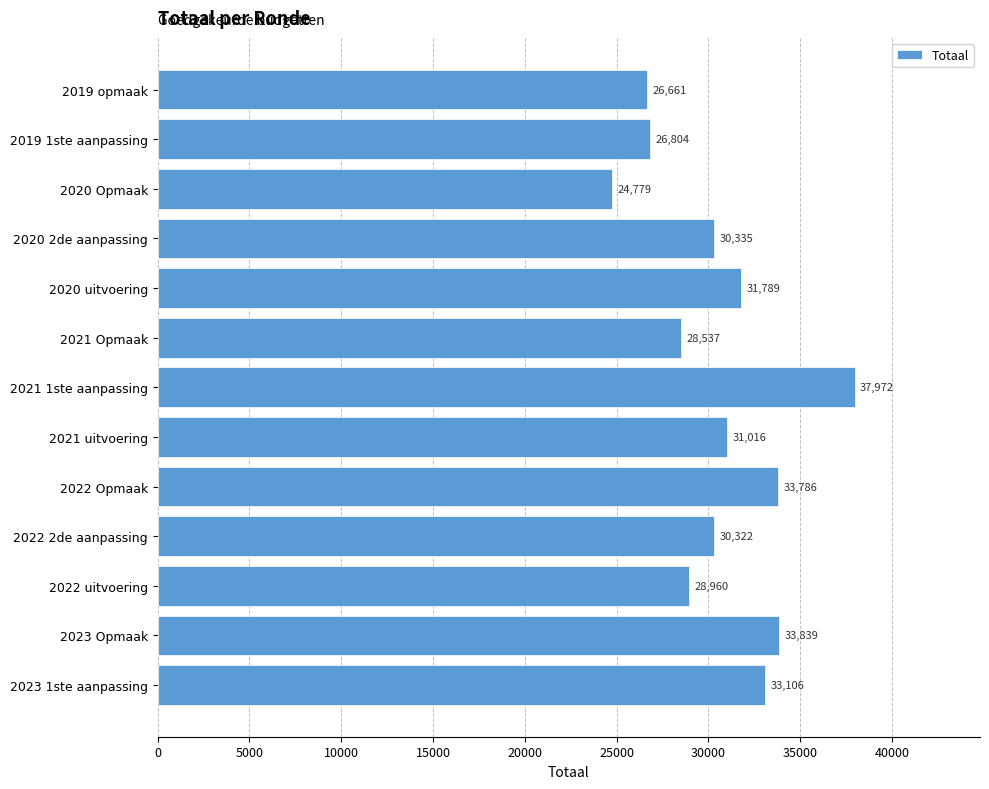

Does the chart contain any negative values?

No